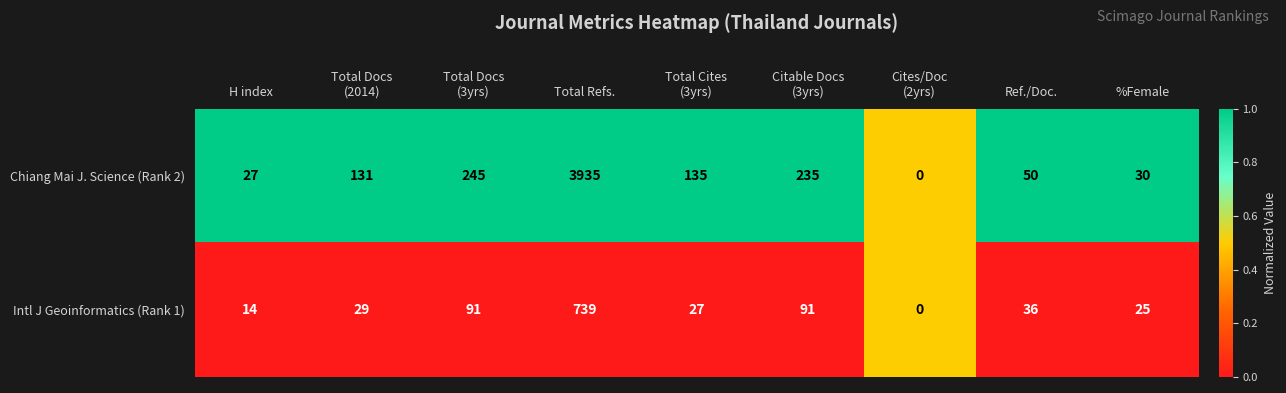

What is the greatest value displayed?

3935